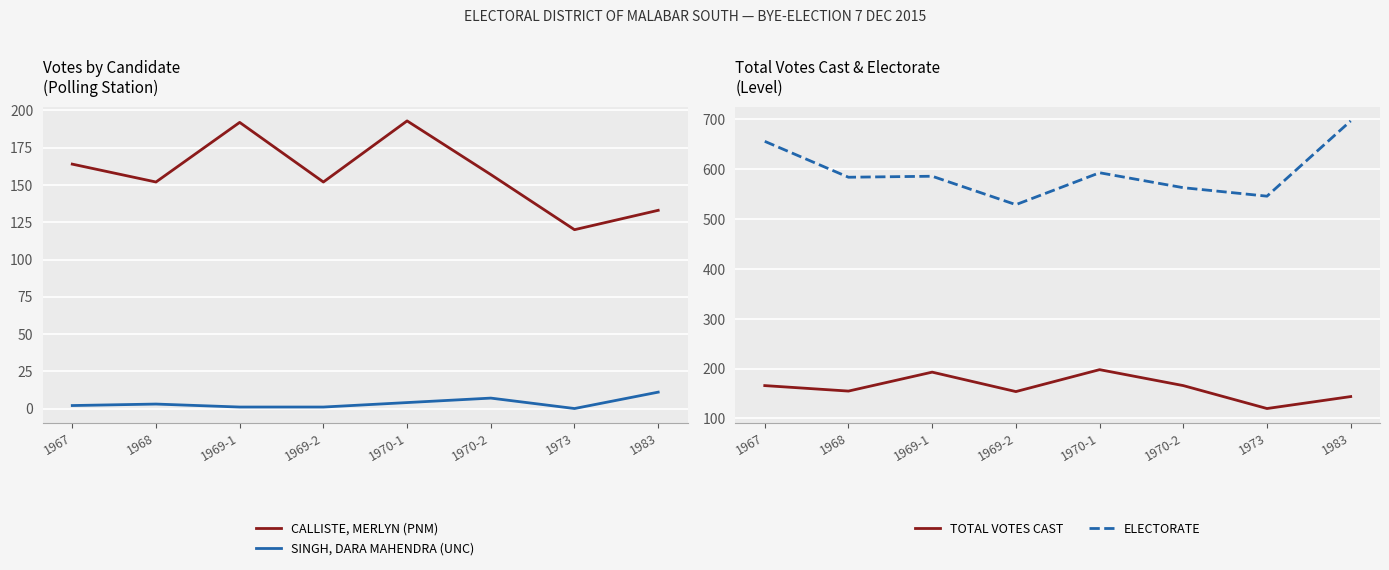

Where is the first local minimum for TOTAL VOTES CAST?

1968